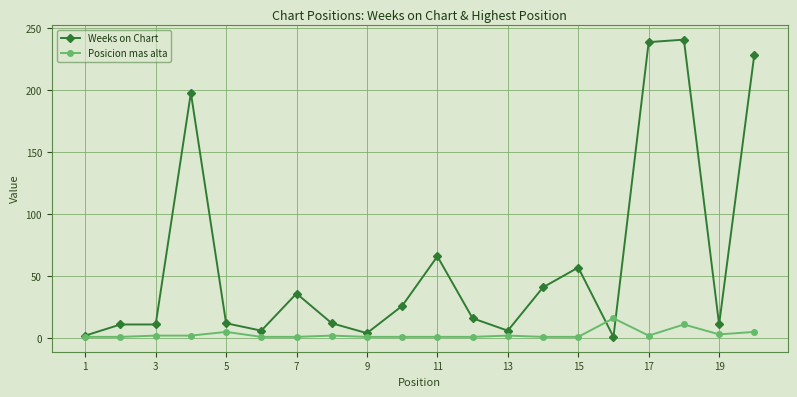

List the series in order of their overall mean, highest first.

Weeks on Chart, Posicion mas alta